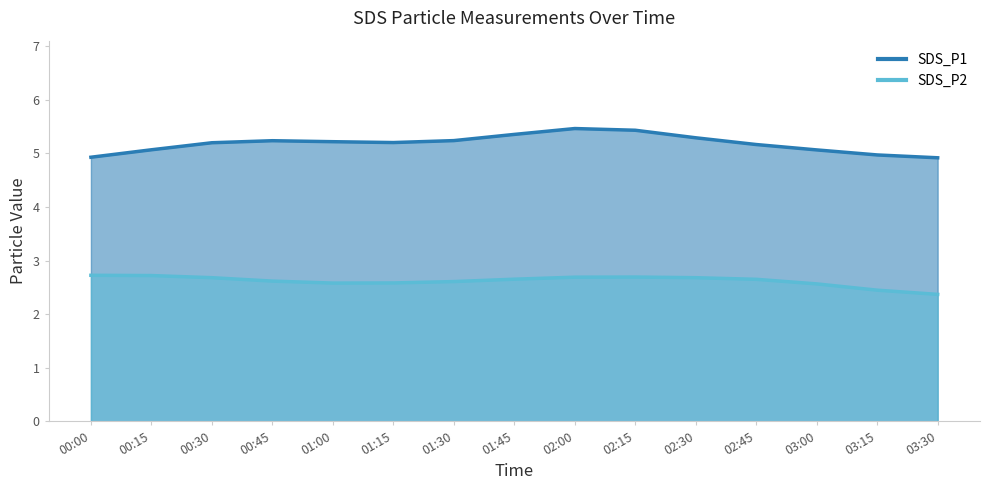

Does the chart have visible grid lines?

No